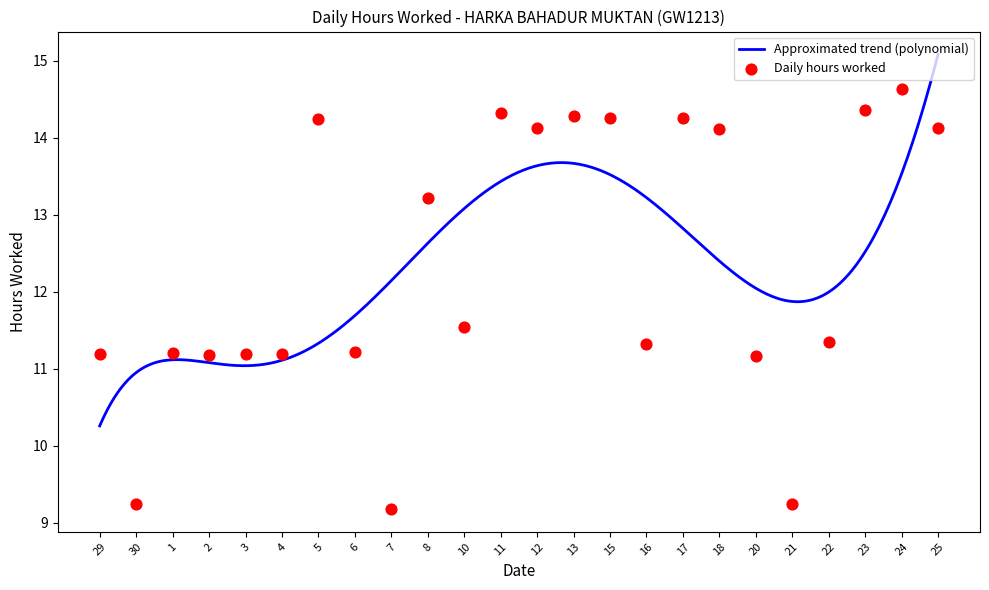

Approximately how many times larger is the value at 5 compared to 23?

1.0